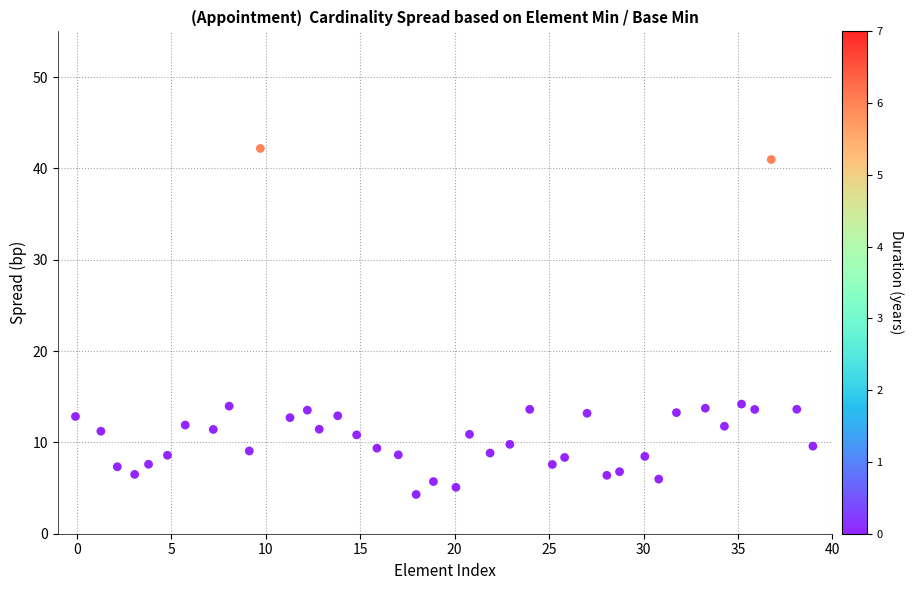

What is the range of X values (max minus min)?

39.0